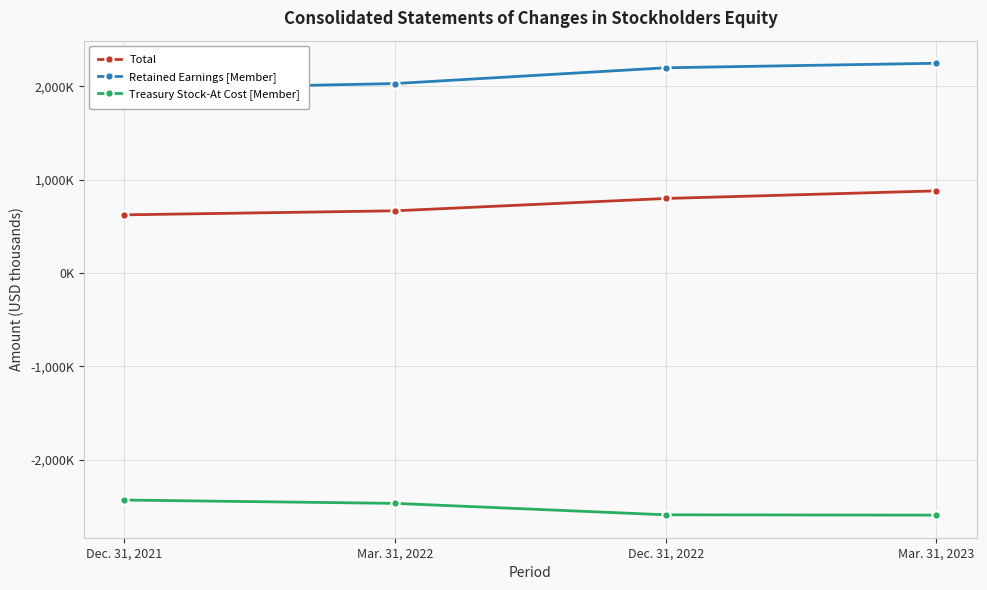

Rank the categories by Treasury Stock-At Cost [Member] value from lowest to highest.

Mar. 31, 2023, Dec. 31, 2022, Mar. 31, 2022, Dec. 31, 2021